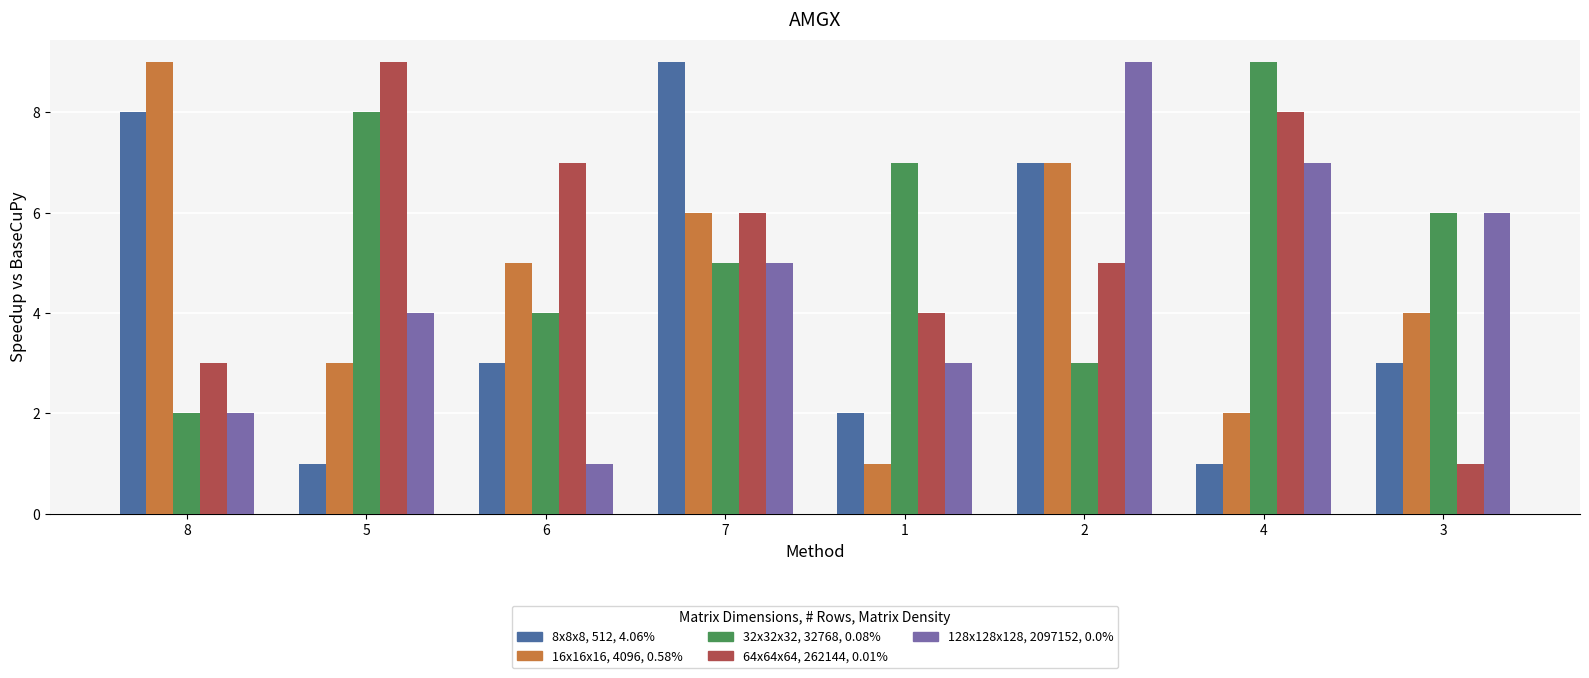

What is the maximum value shown in the chart?

9